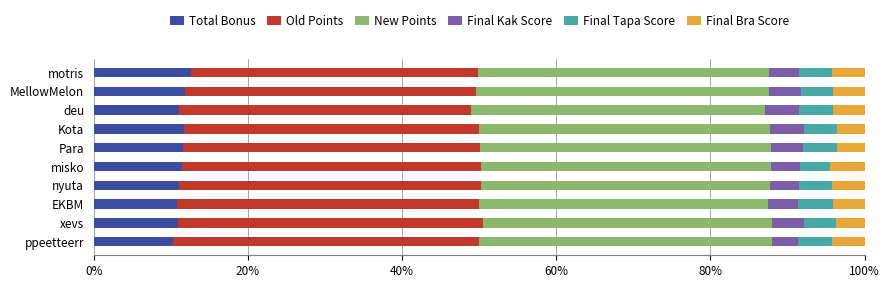

What is the minimum value for Total Bonus?

10.3